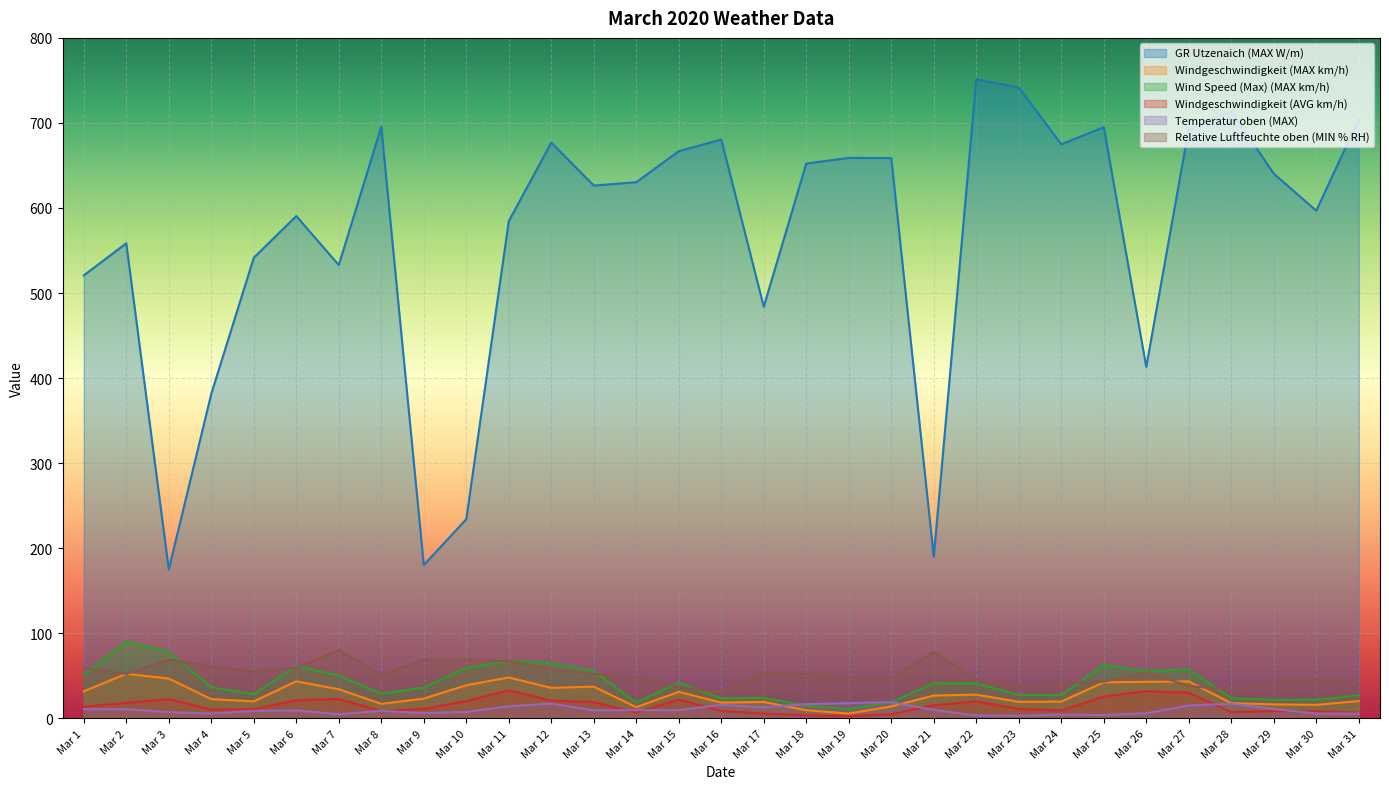

The value of Wind Speed (Max) (MAX km/h) at Mar 13 is 13.2. True or false?

False